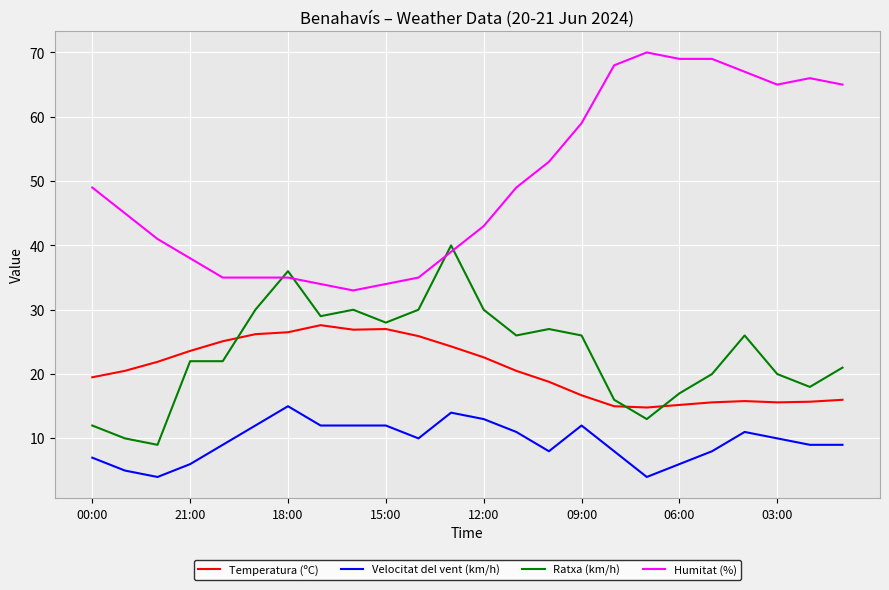

List the series in order of their peak value, highest first.

Humitat (%), Ratxa (km/h), Temperatura (ºC), Velocitat del vent (km/h)